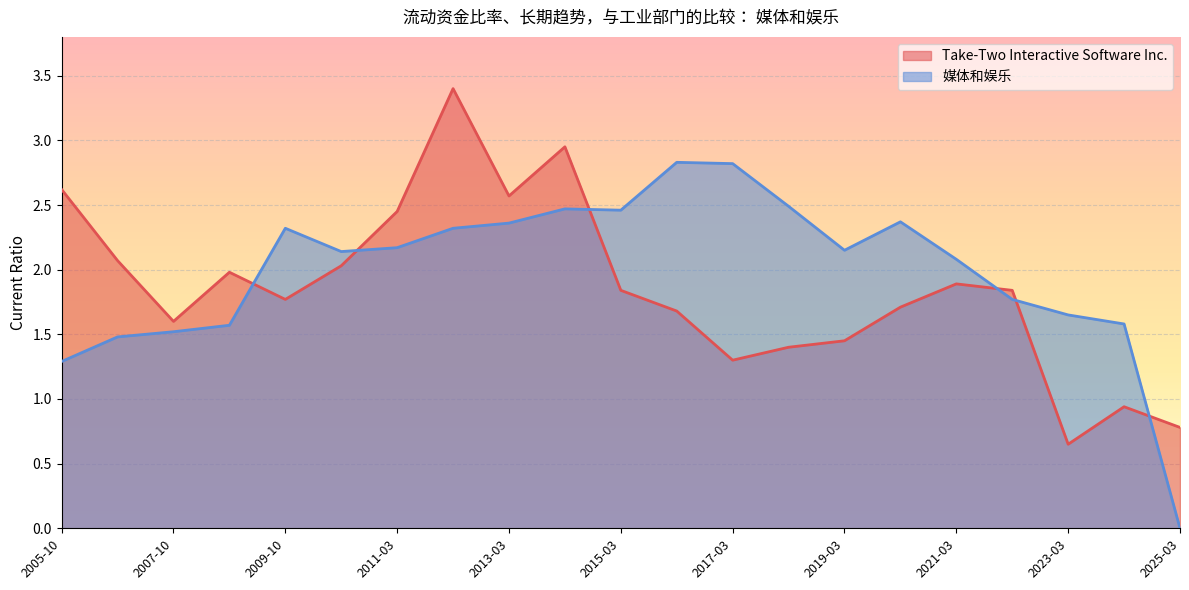

At how many categories does at least one series exceed 1?

20